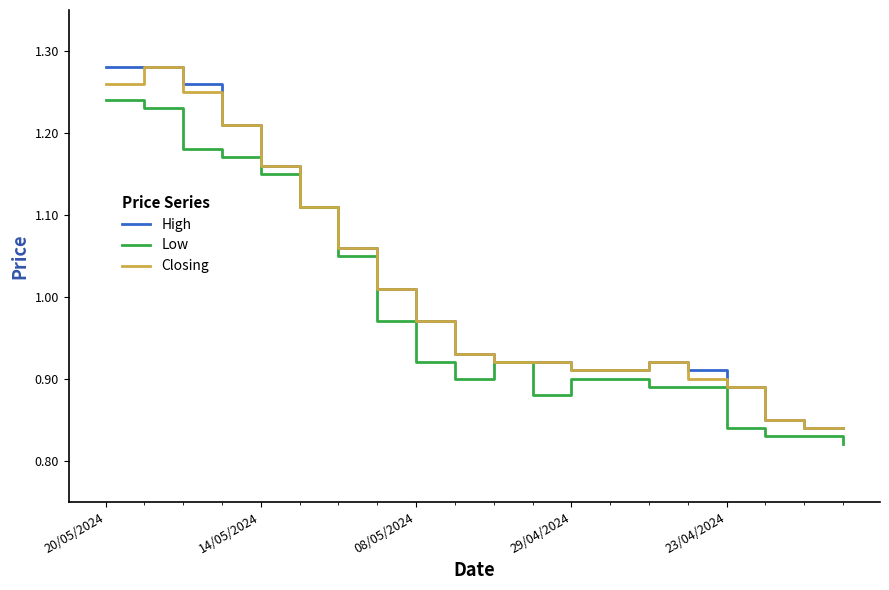

True or false: Low and High cross at least once.

False